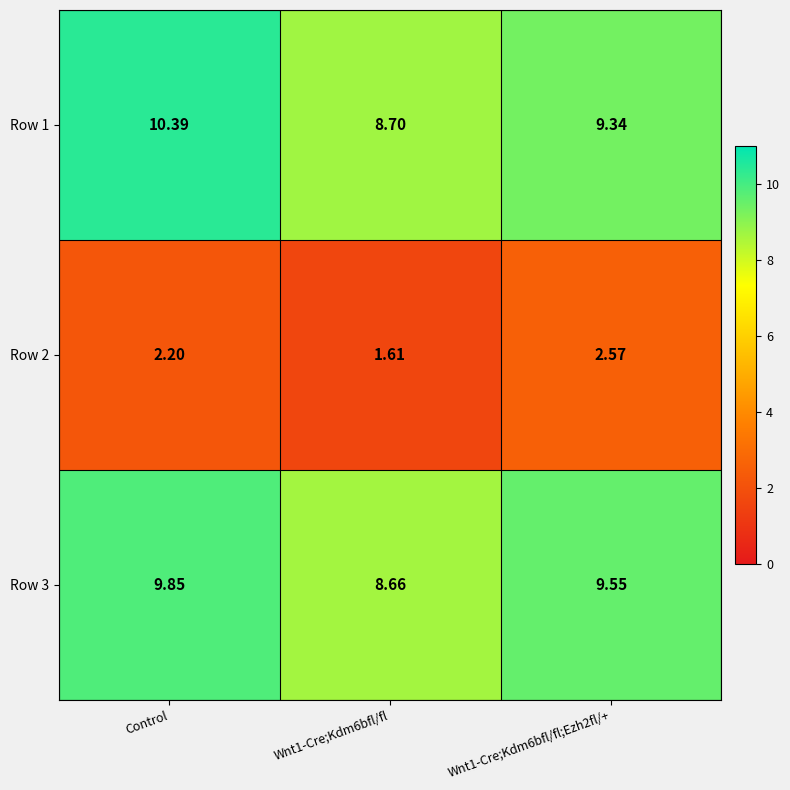

At which category does the chart reach its peak across all series?

Control